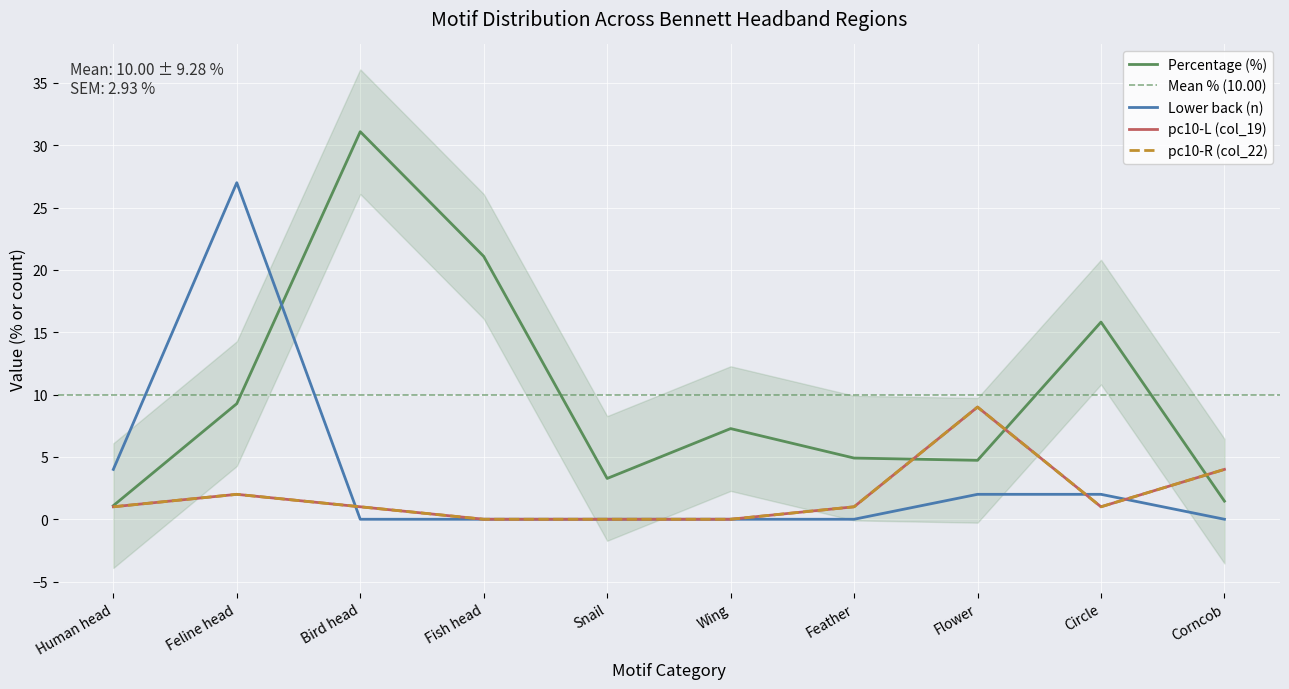

The Percentage (%) series shows 1.0 at Flower. True or false?

False